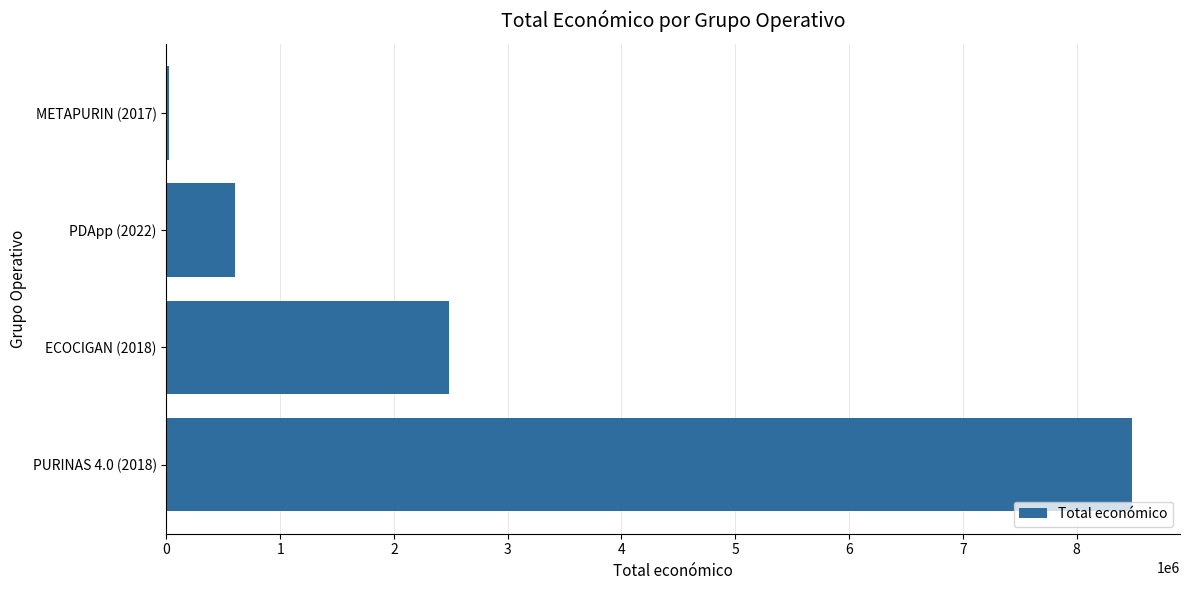

What is the average value?

2898797